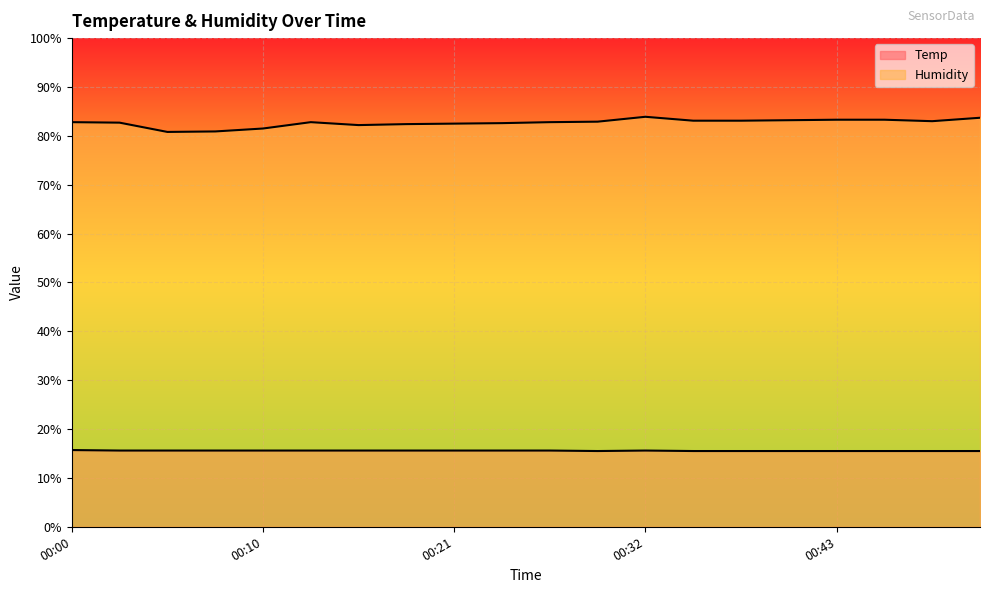

Where is Humidity nearest to the value 82?

00:16